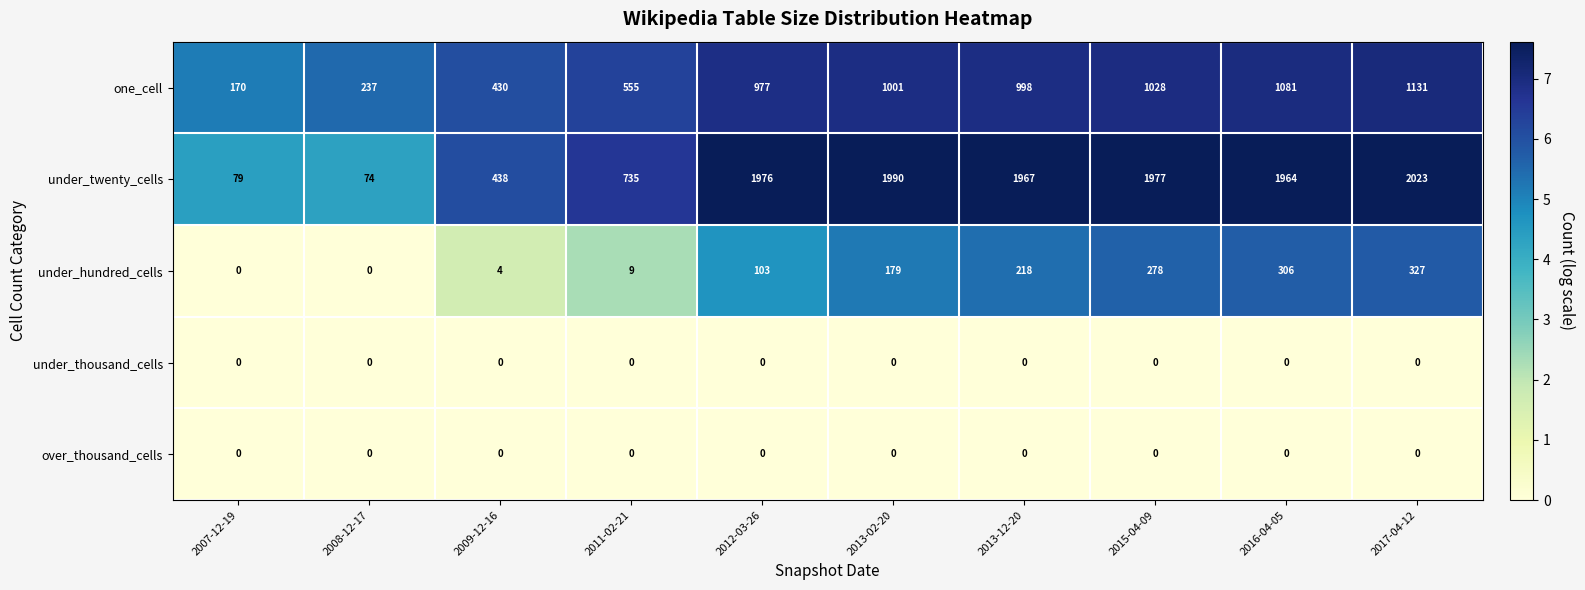

How many distinct data groups are displayed?

5